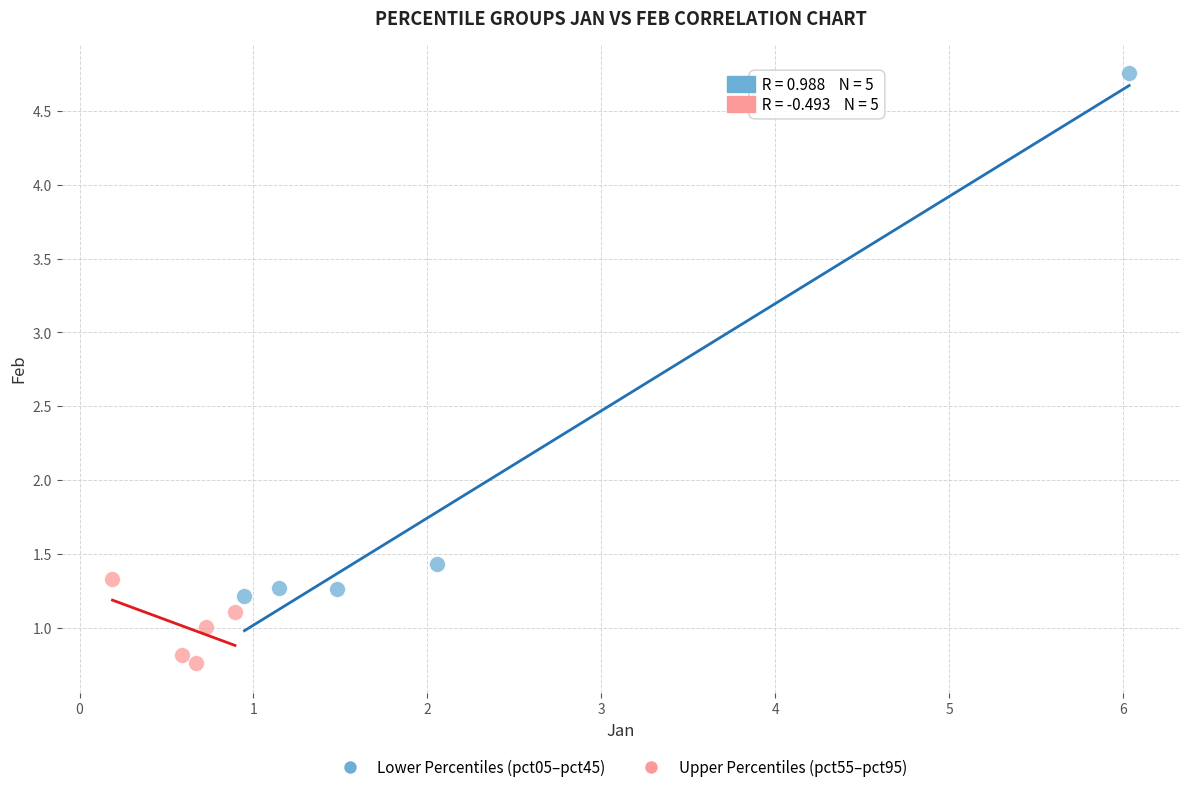

Which series contains the highest Y value?

Lower Percentiles (pct05–pct45)